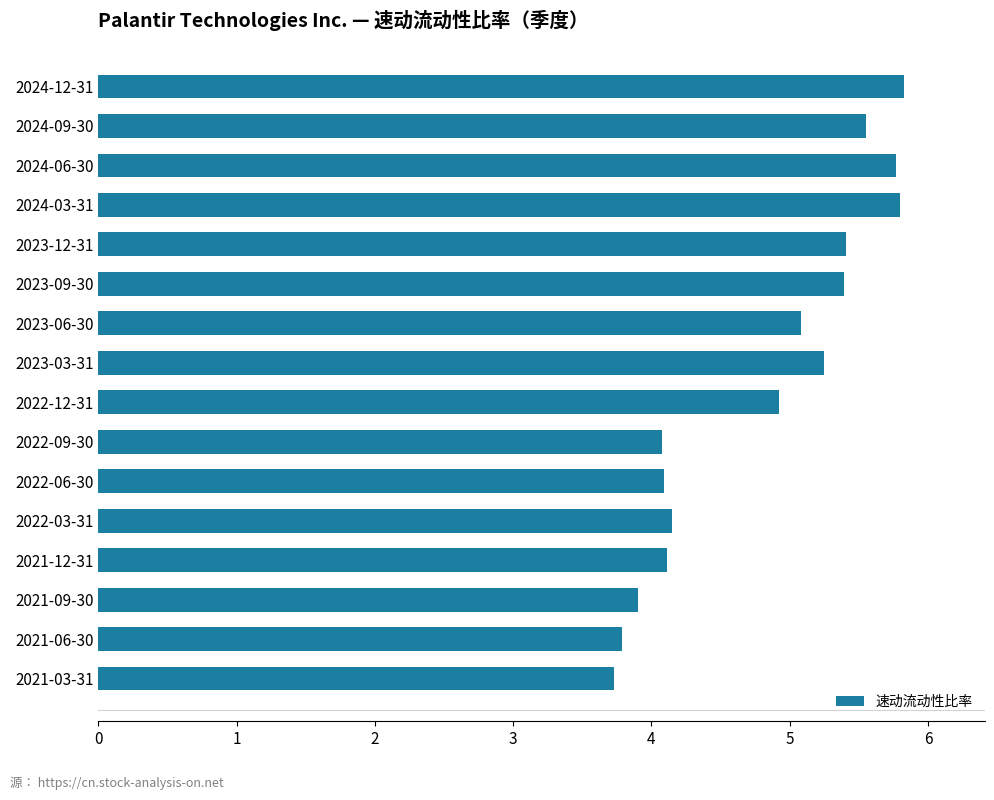

What is the average value?

4.8